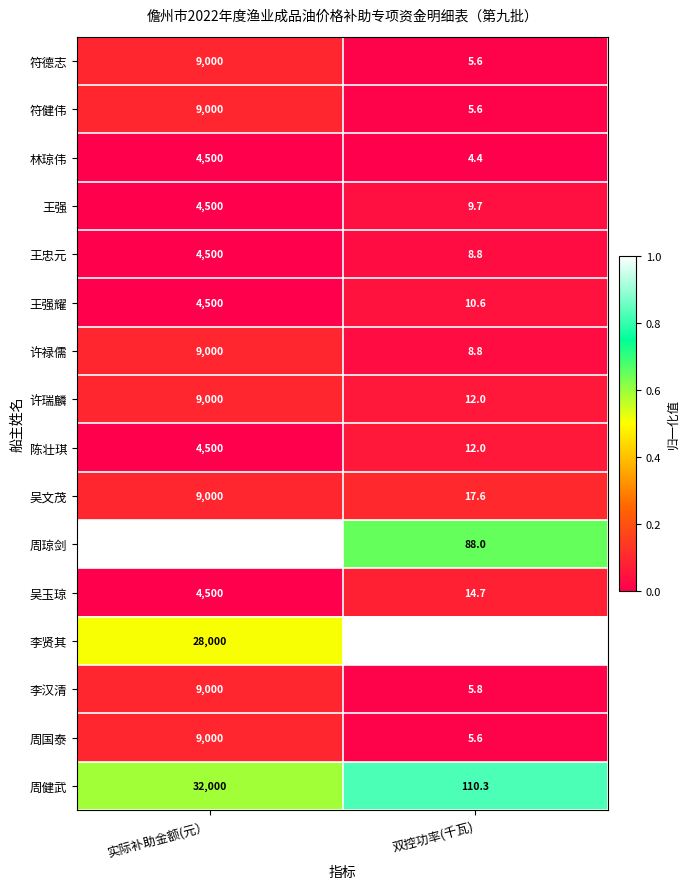

Which series has the largest total across all categories?

周琼剑